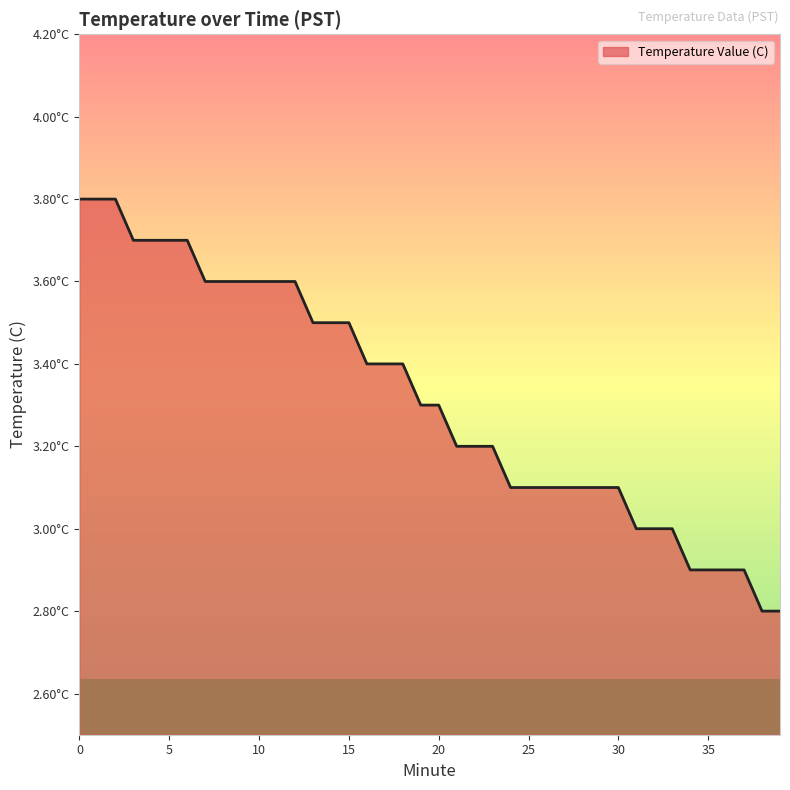

True or false: there are more than 2 points higher than both neighbors.

False